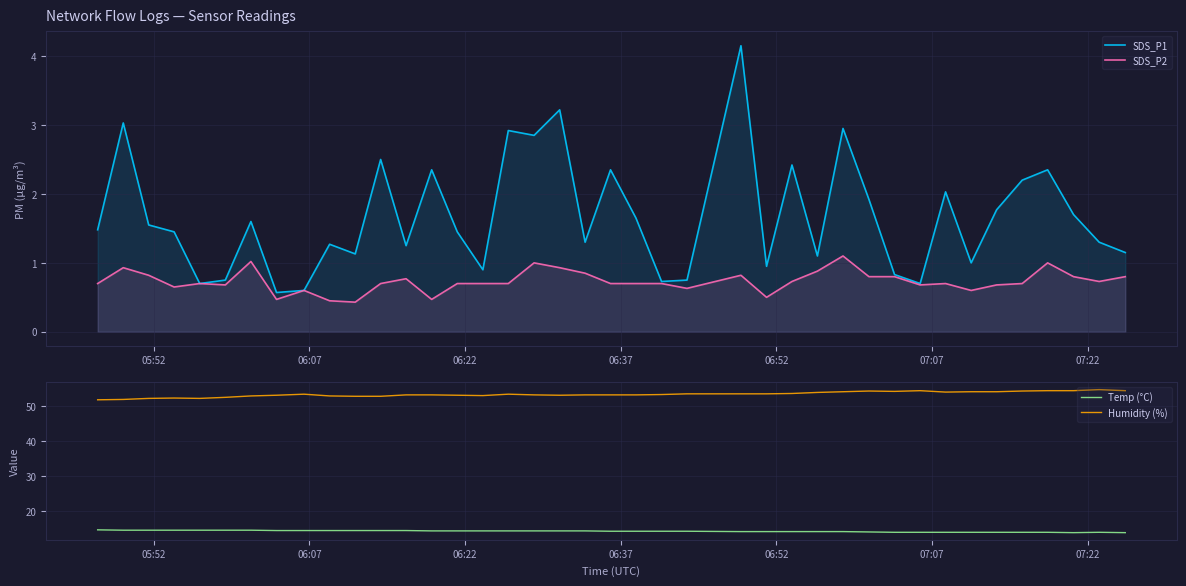

What is the average value of the SDS_P1 series?

1.7